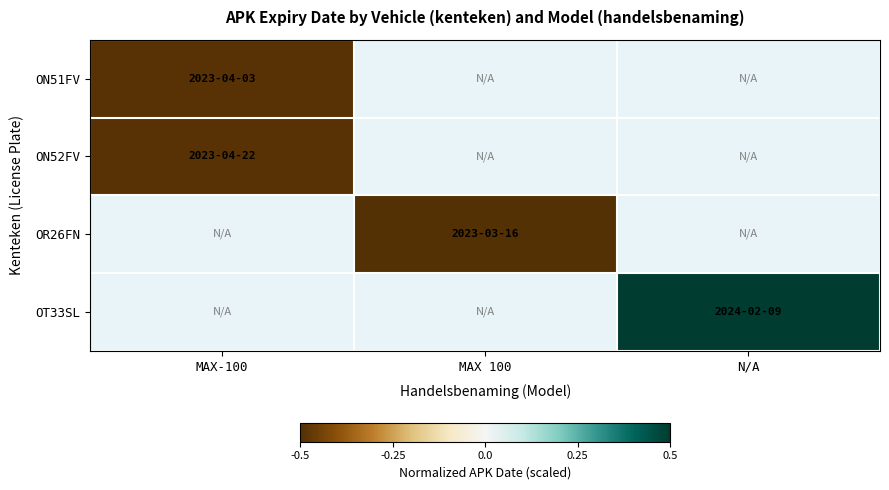

What is the highest value of the ON52FV series?

-0.5